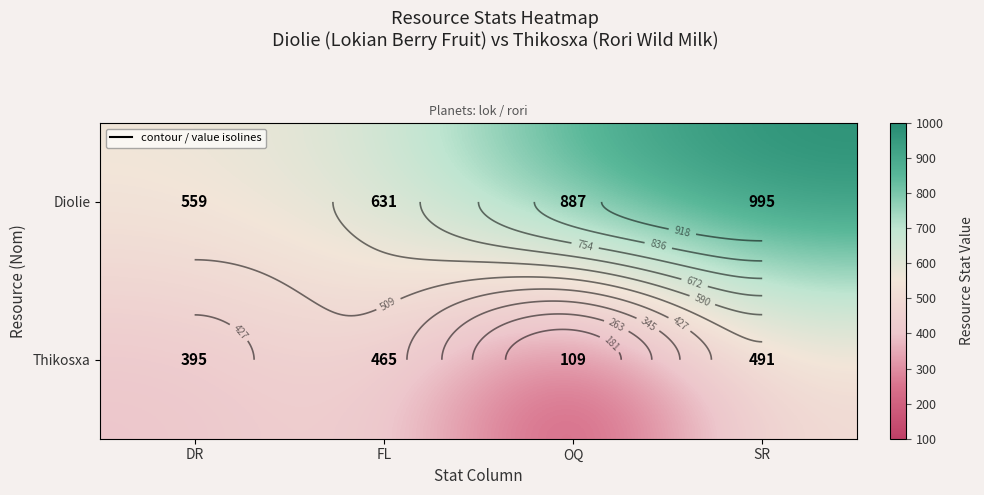

Count the number of categories in the chart.

4